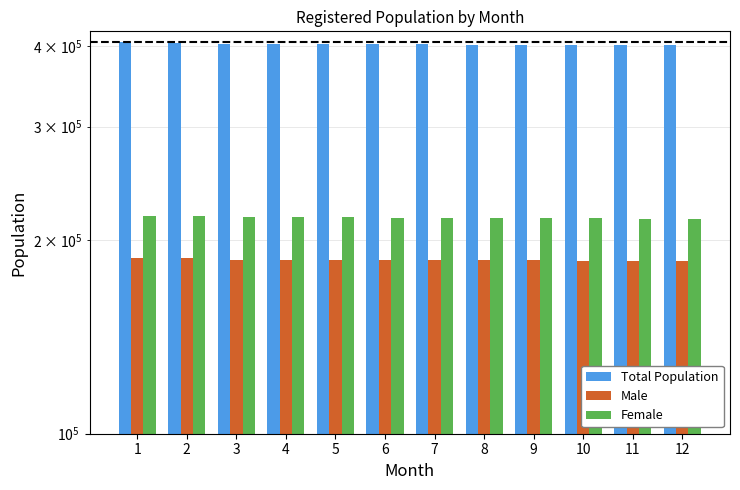

What is the maximum value for Female?

218223